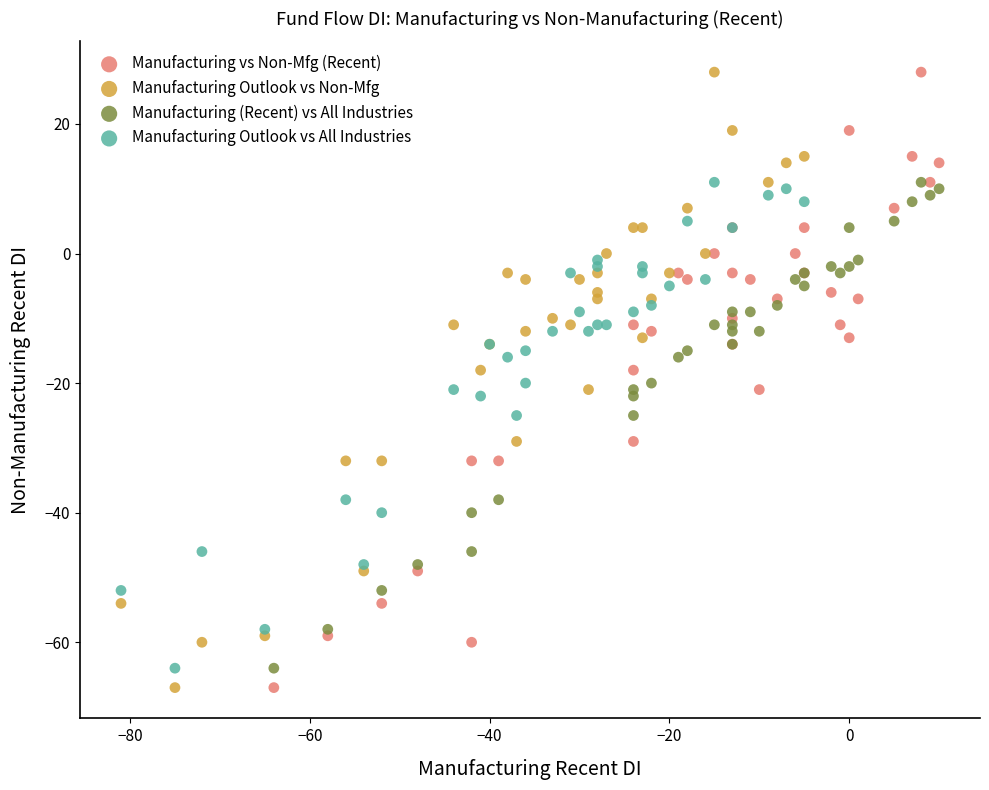

What are all the series names shown in the legend?

Manufacturing vs Non-Mfg (Recent), Manufacturing Outlook vs Non-Mfg, Manufacturing (Recent) vs All Industries, Manufacturing Outlook vs All Industries